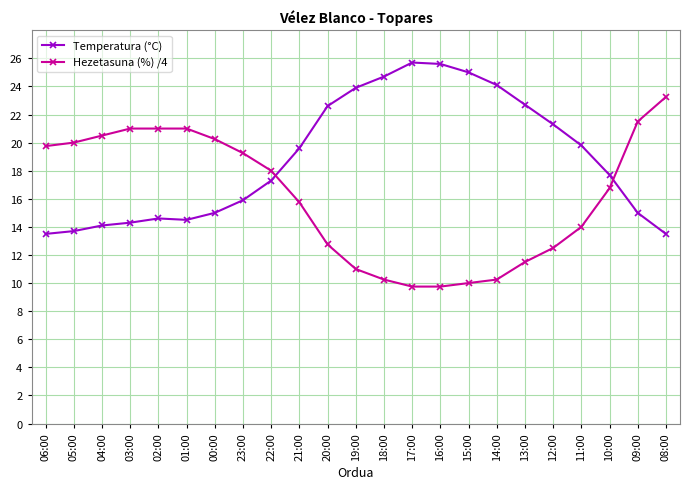

What is the total value across all series at 02:00?

35.6